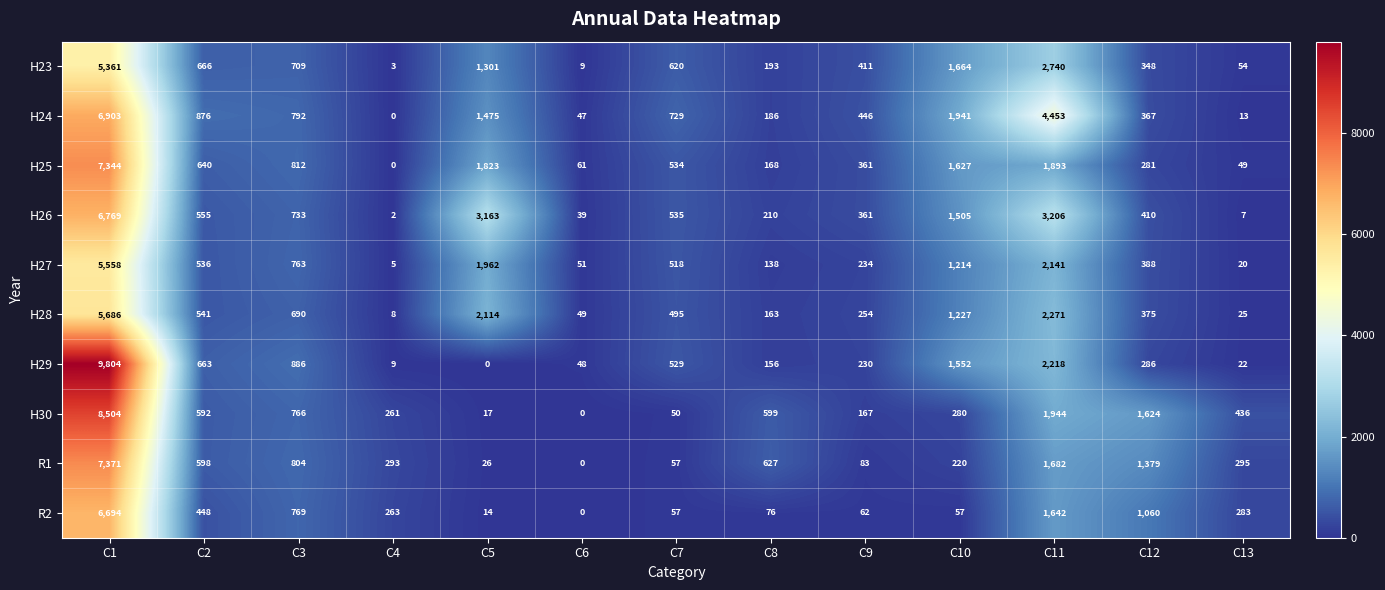

What is the total value across all series at C10?

11287